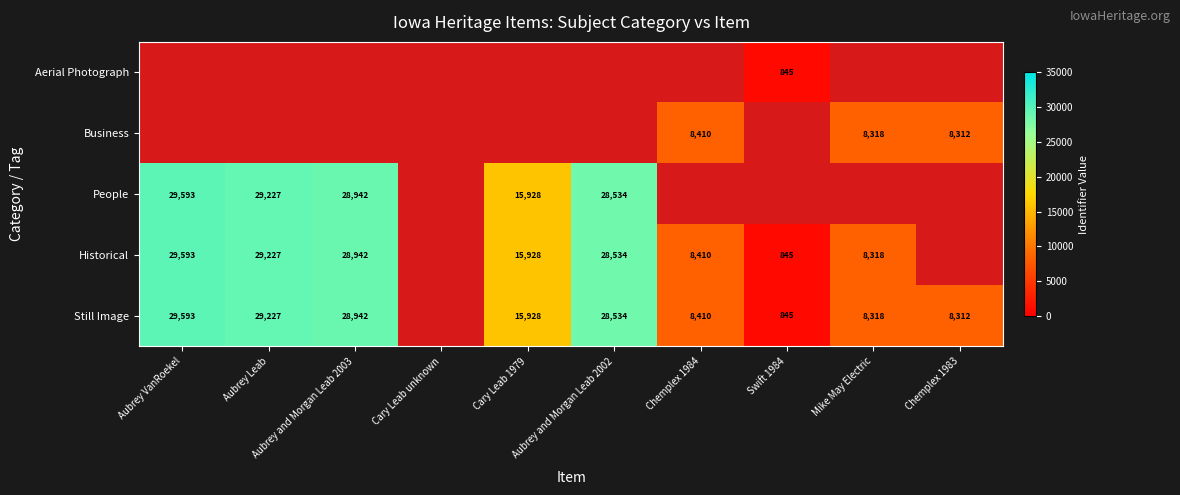

List the series in order of their peak value, highest first.

Aerial Photograph, Business, People, Historical, Still Image